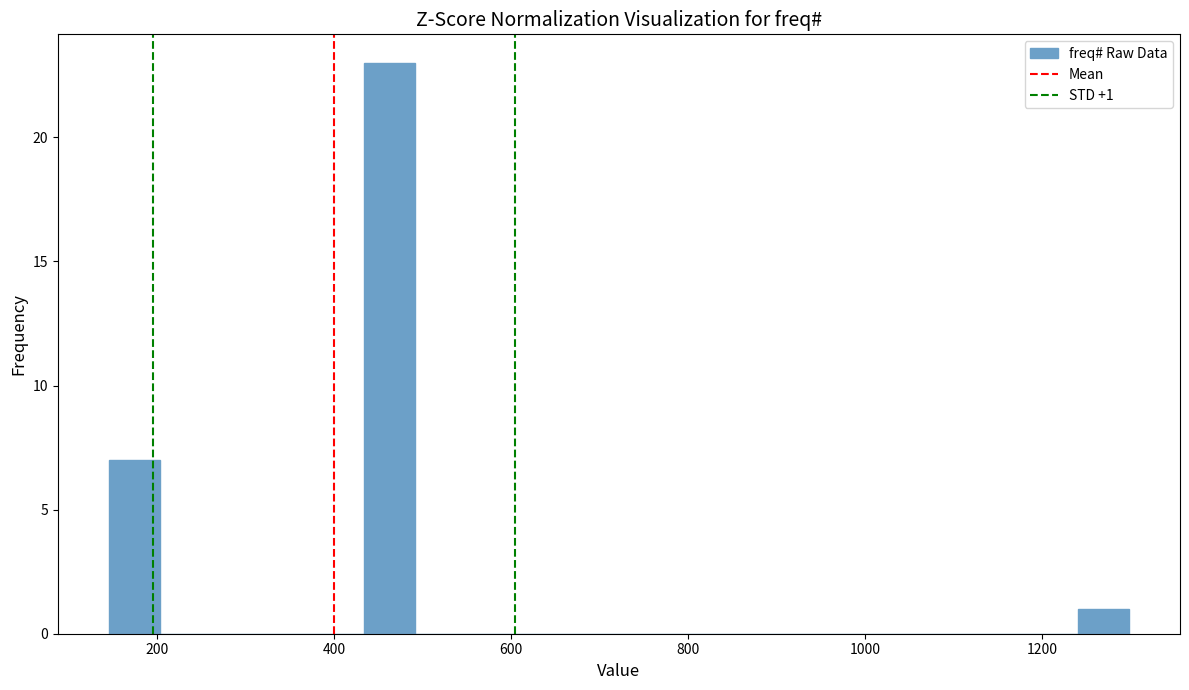

Read against the x-axis, roughly where is the centre of the tallest bar?

460